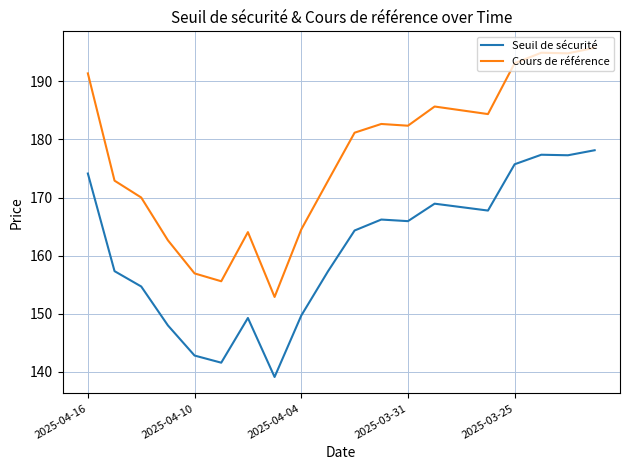

What is the lowest value of the Cours de référence series?

152.9